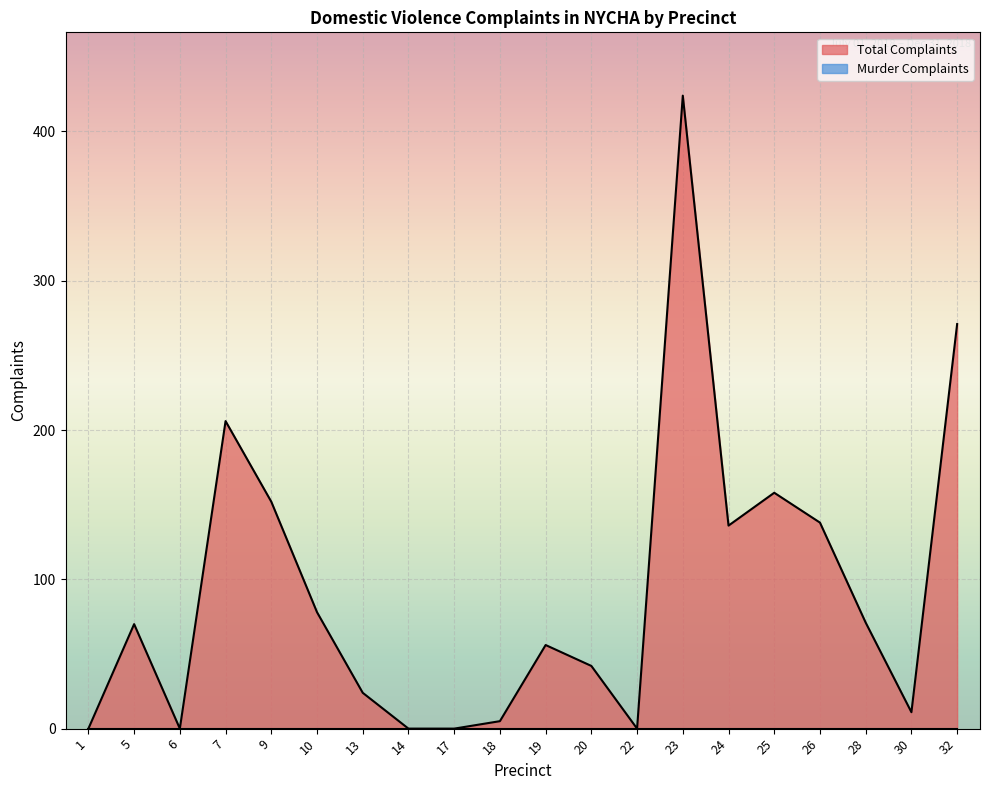

How many lines are shown in the chart?

2